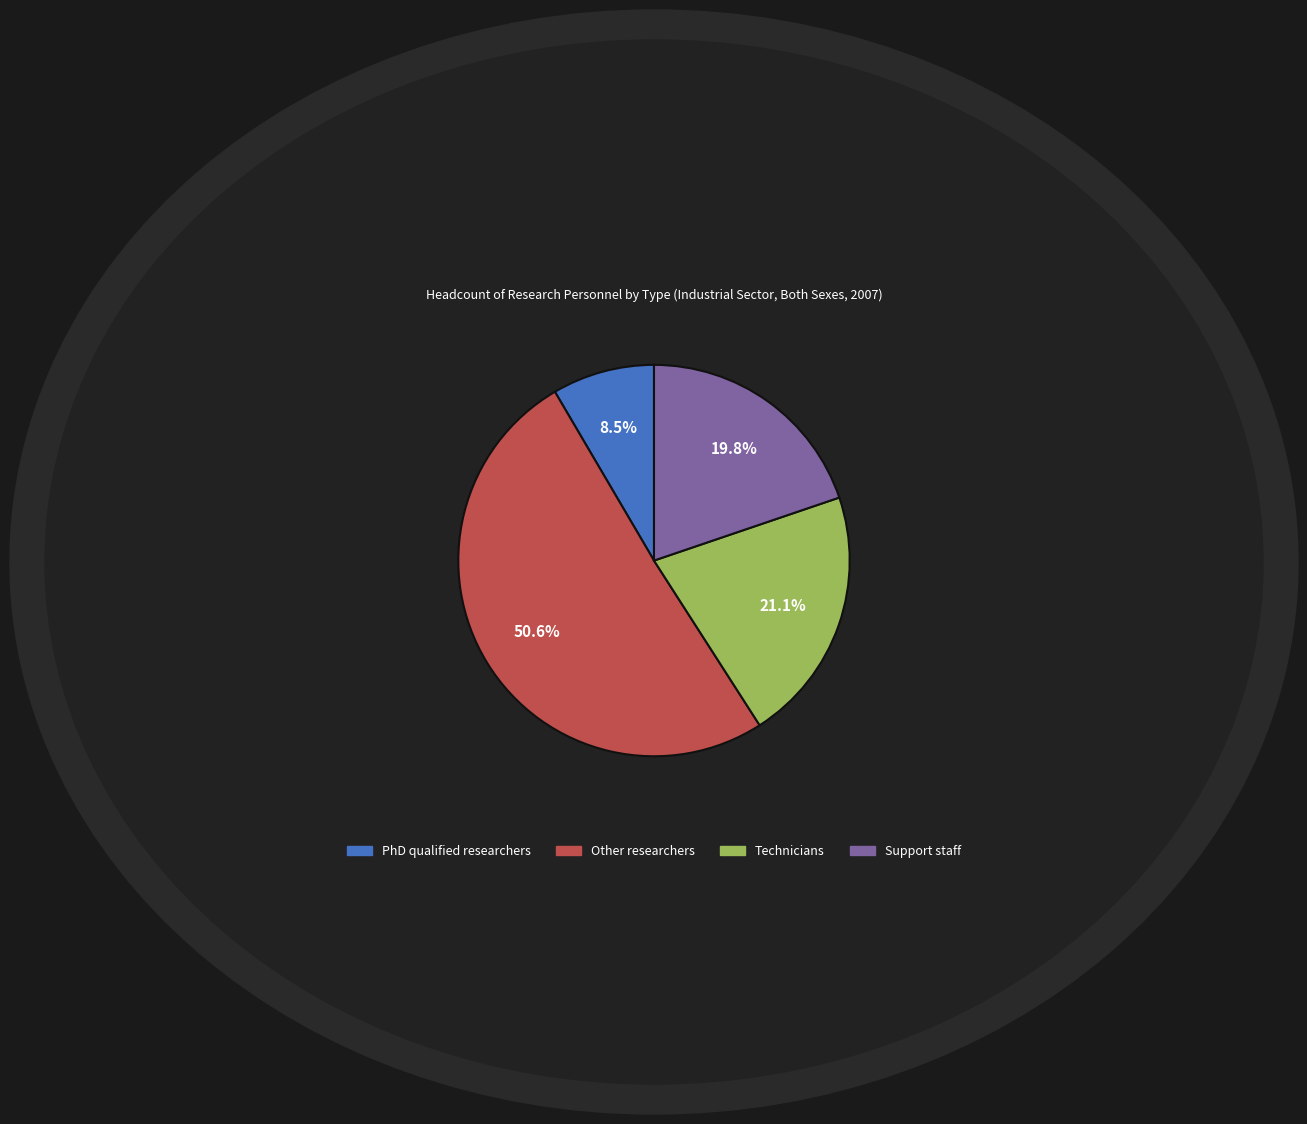

What is the largest slice in the pie chart?

Other researchers